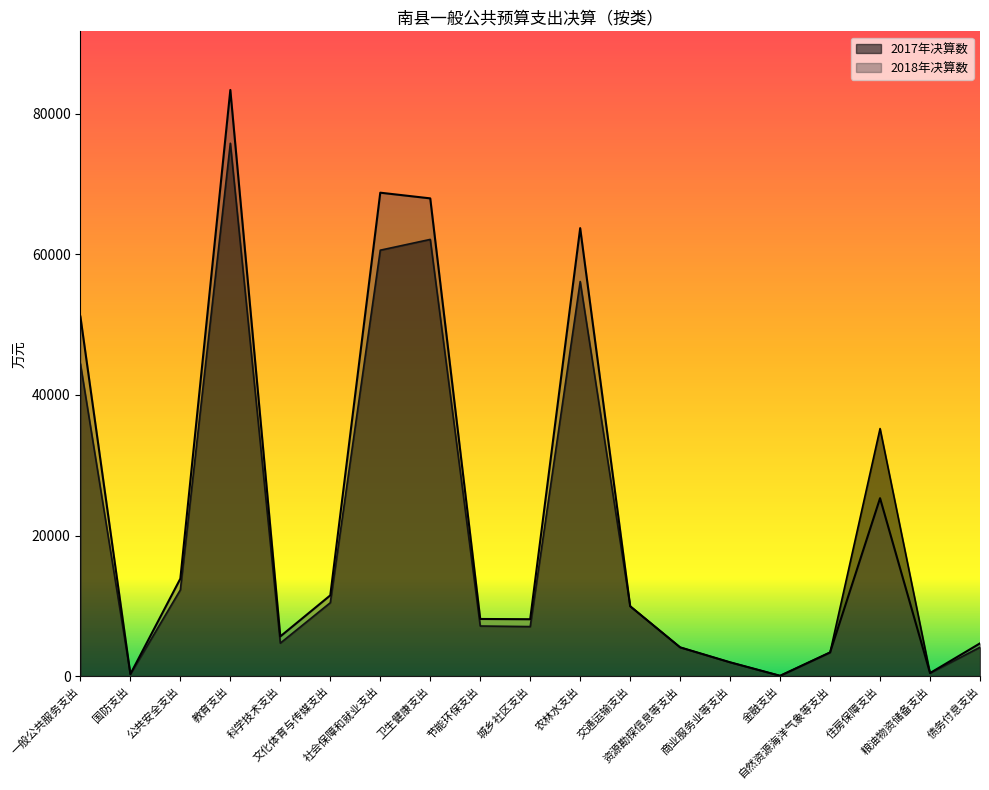

Which series ends up on top after the final intersection of 2017年决算数 and 2018年决算数?

2018年决算数